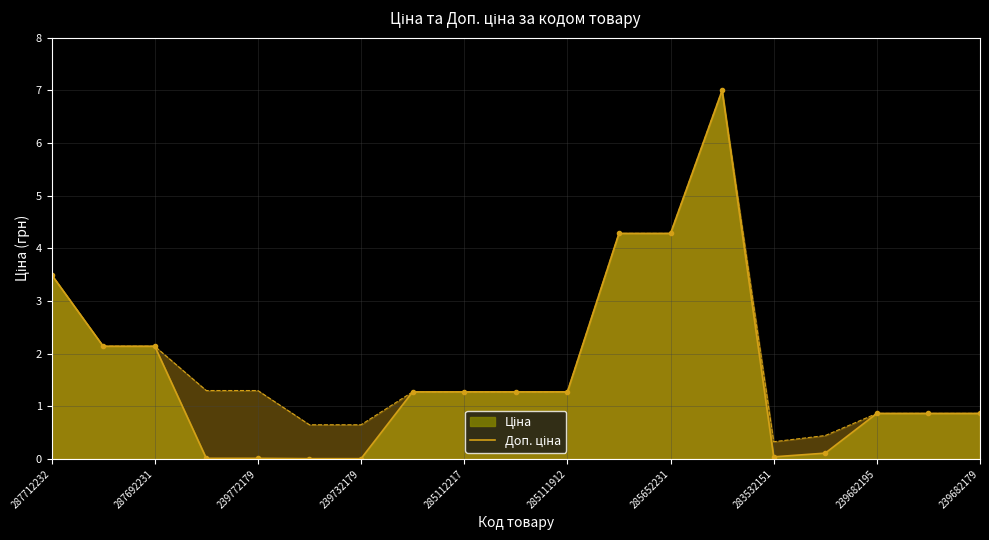

Which label corresponds to the largest value in the chart?

13